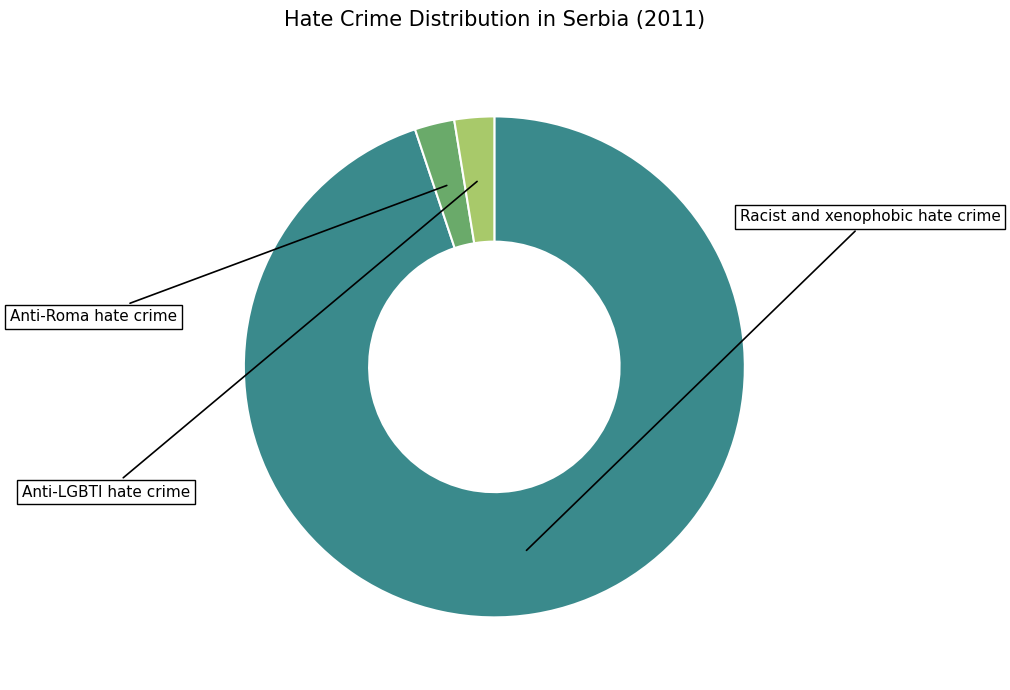

To the nearest percent, what is the difference between the Racist and xenophobic hate crime and Anti-Roma hate crime slice percentages?

92%